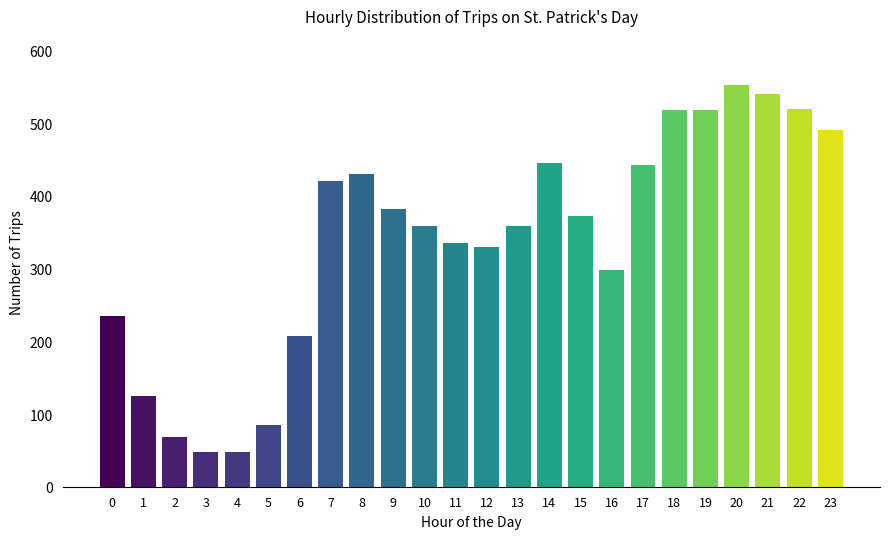

What is the sum of all values?

8124